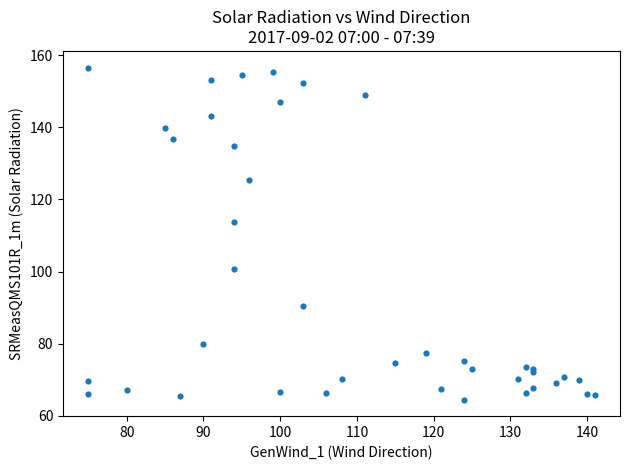

What Y value in the scatter plot is closest to 110?

113.8